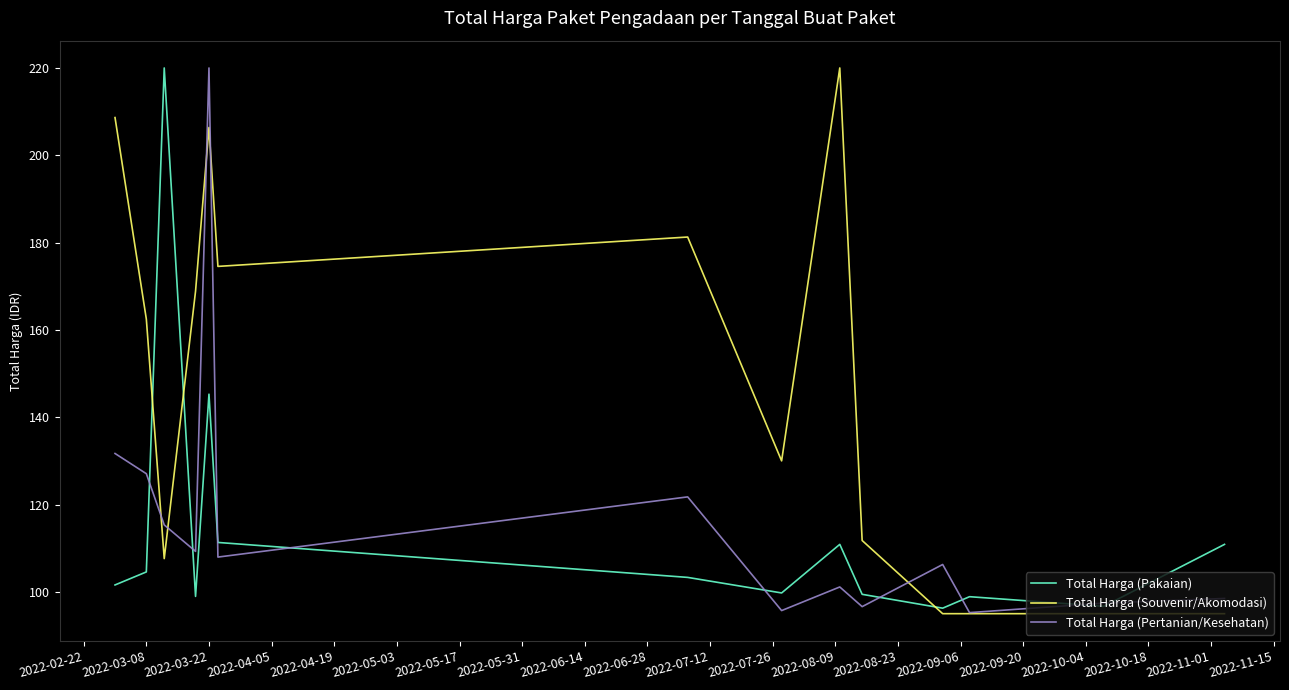

Which series has the largest total across all categories?

Total Harga (Souvenir/Akomodasi)